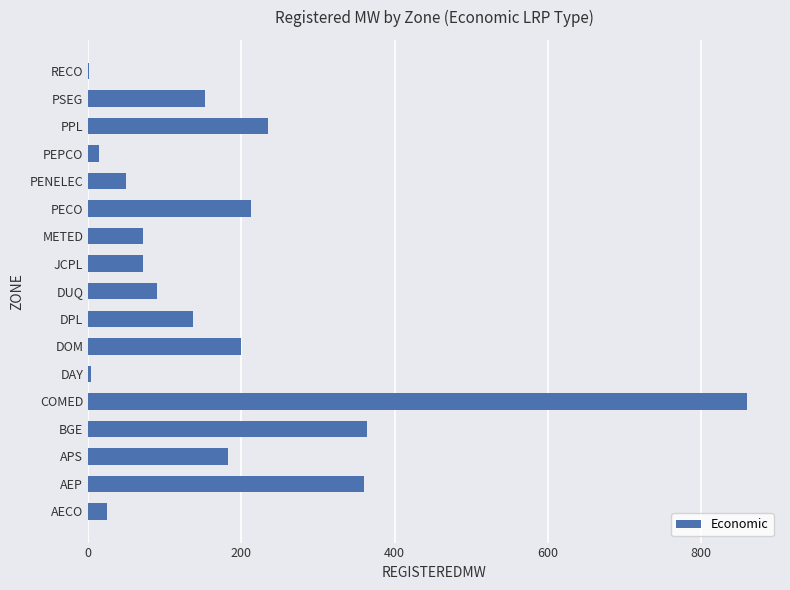

What is the change in value from JCPL to PSEG?

+81.2